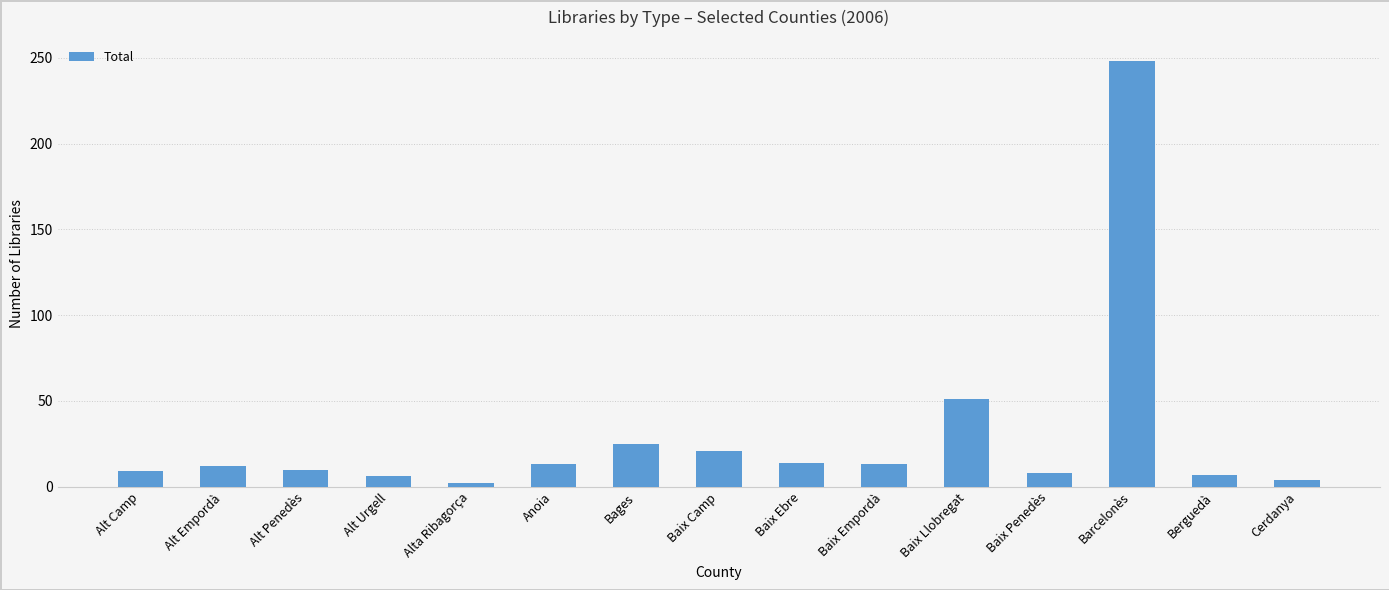

What value does the data have at Alt Penedès, to the nearest 10?

10